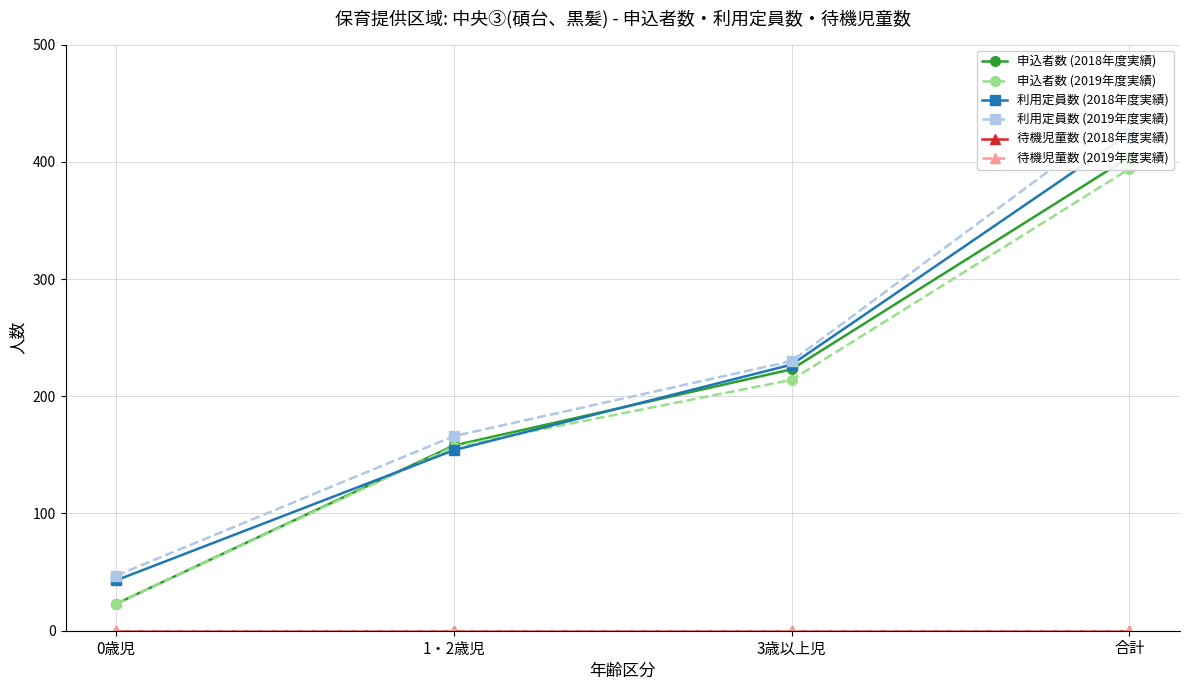

True or false: 申込者数 (2018年度実績) has more than 1 points higher than both neighbors.

False